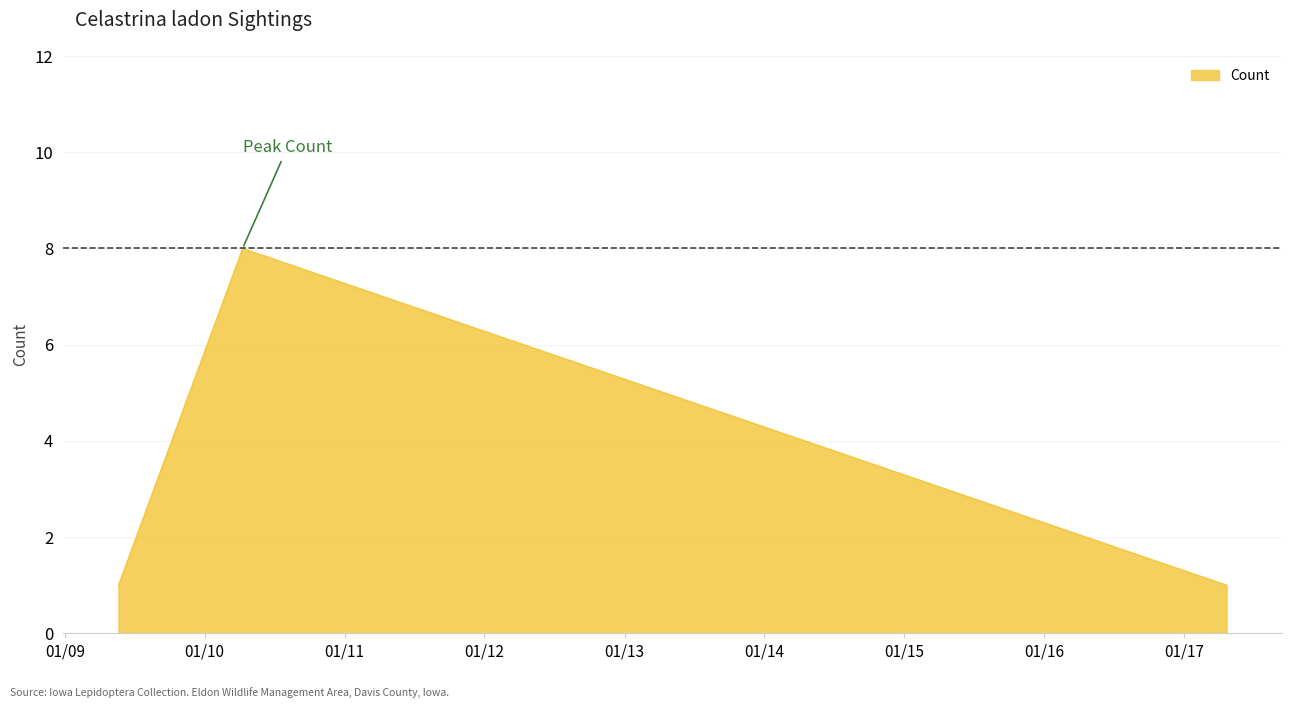

What is the difference between the maximum and second lowest values?

7